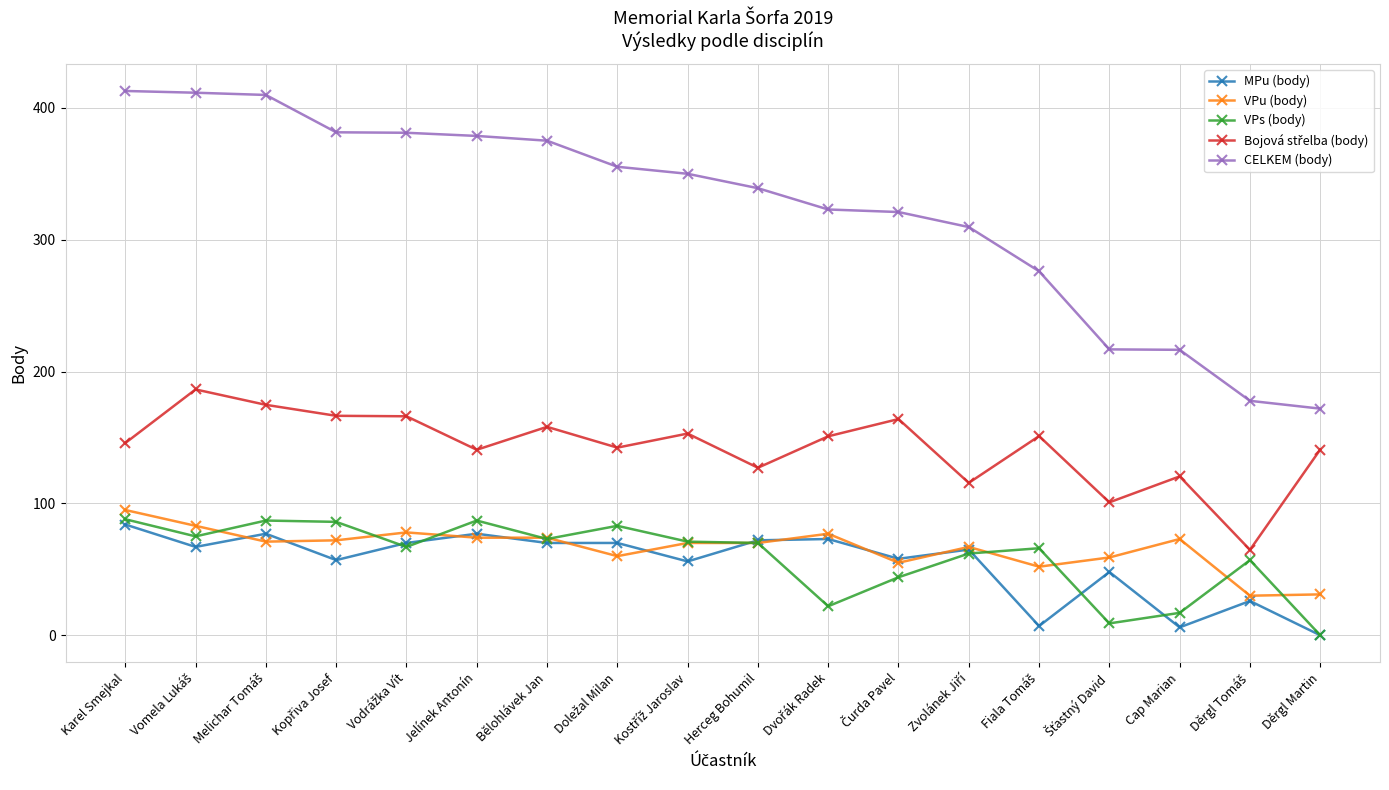

Is it true that VPs (body) equals 17.2 at Herceg Bohumil?

False